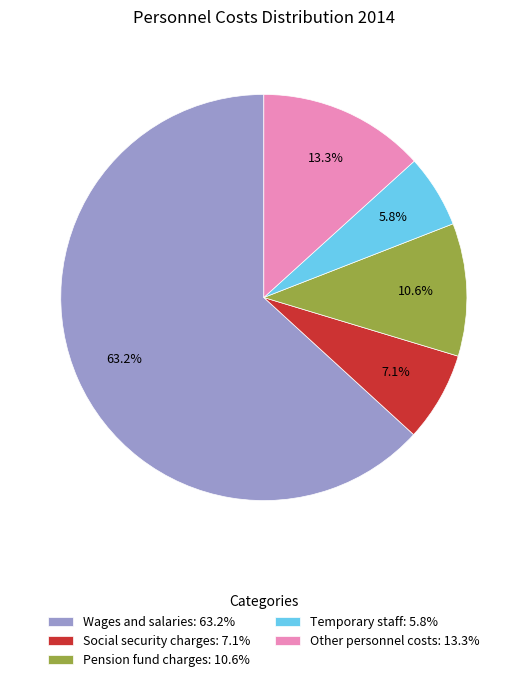

Is there a majority slice in this chart?

Yes